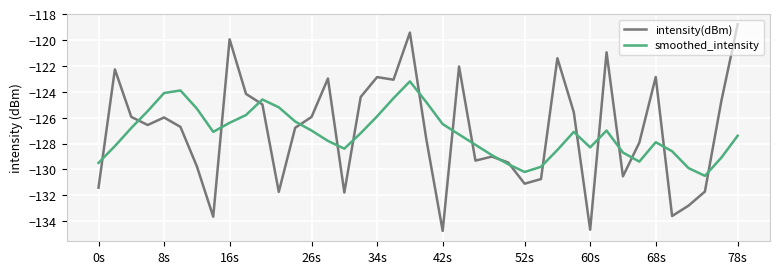

What is the minimum value for intensity(dBm)?

-134.8